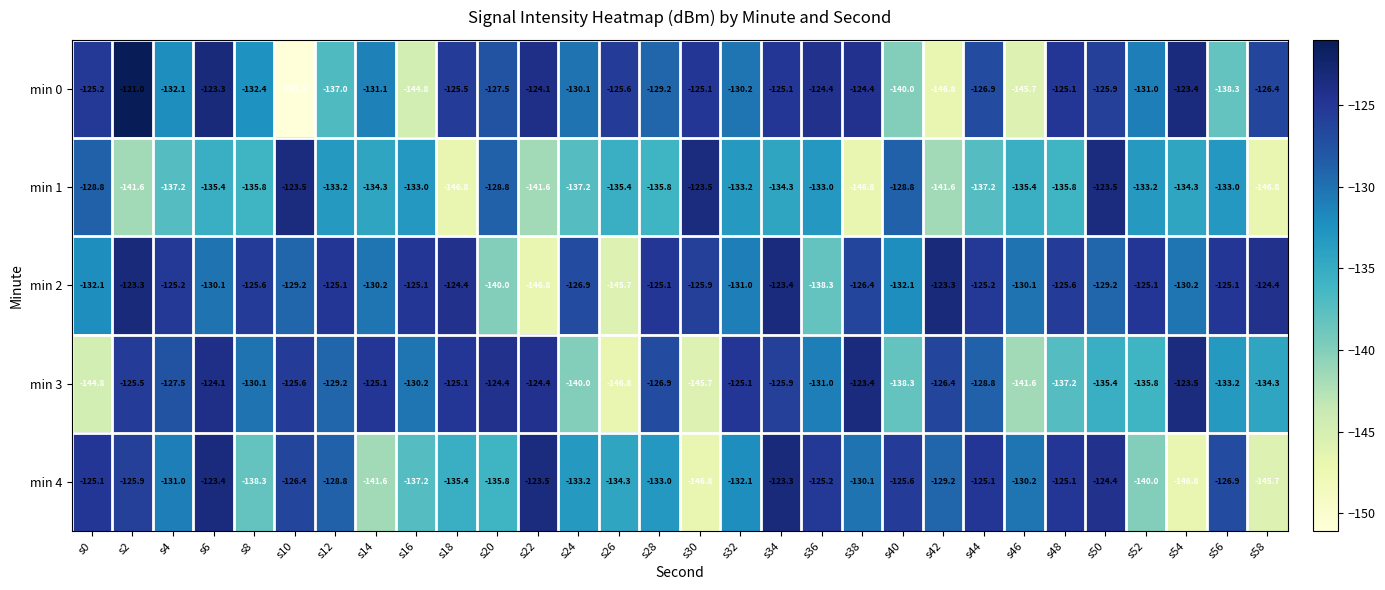

Which series changed the most between s6 and s54?

min 4